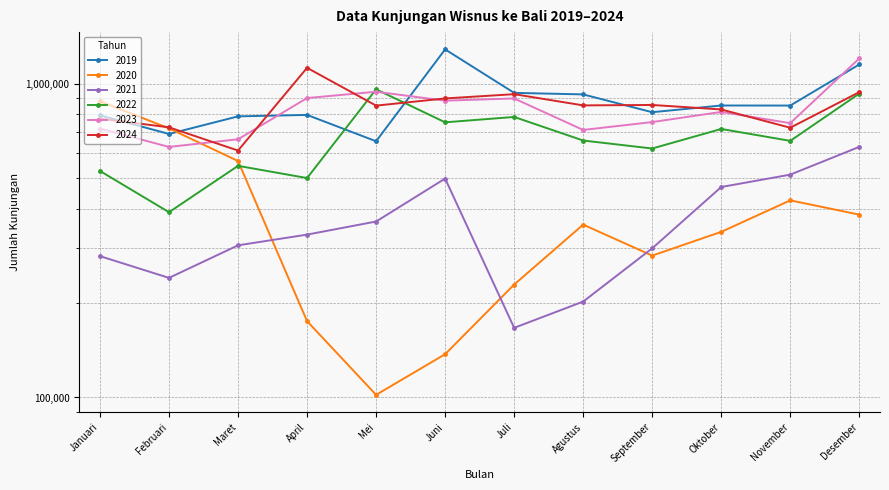

How many distinct data groups are displayed?

6